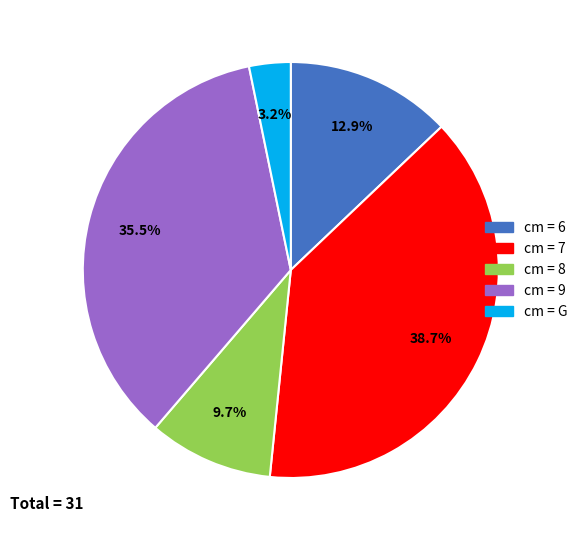

Is there any slice that represents more than half of the pie?

No